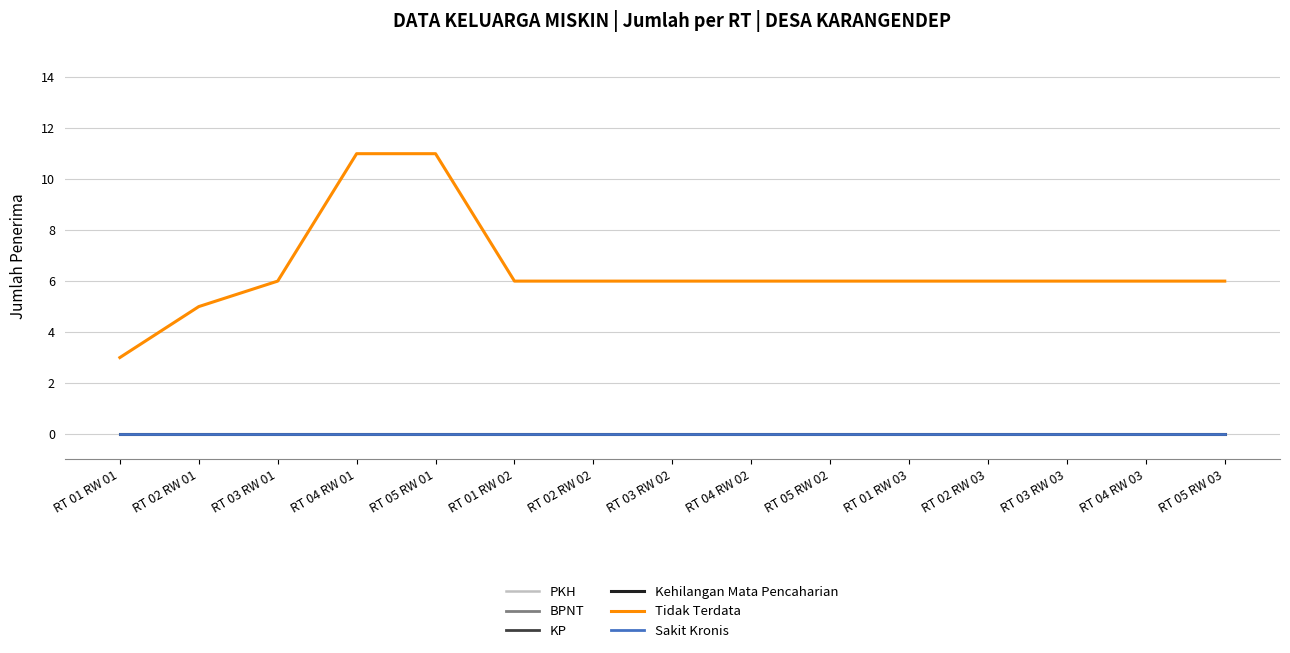

Between RT 05 RW 01 and RT 01 RW 03, which series saw the biggest shift?

Tidak Terdata